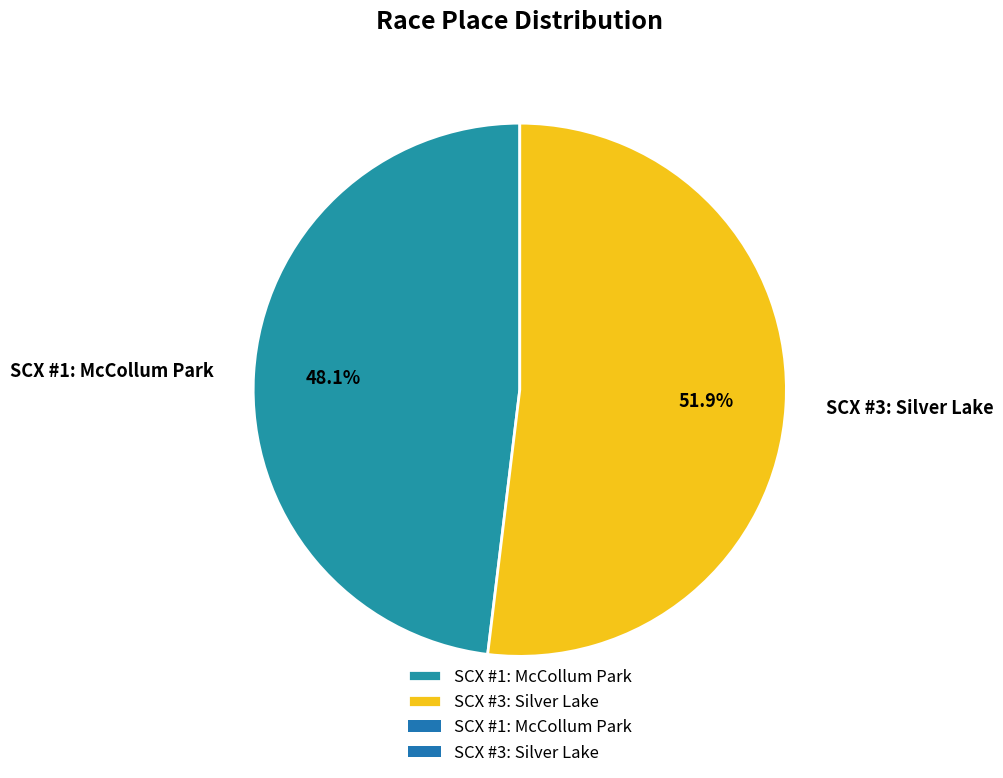

How many slices are in this pie chart?

2